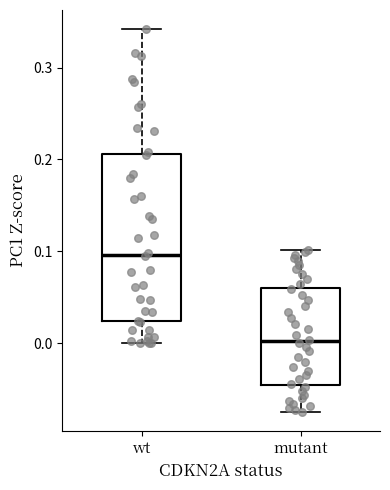

Where does the median line of the box for wt sit on the y-axis? The values are not printed on the chart, so give them approximately, as read against the axis.

0.10